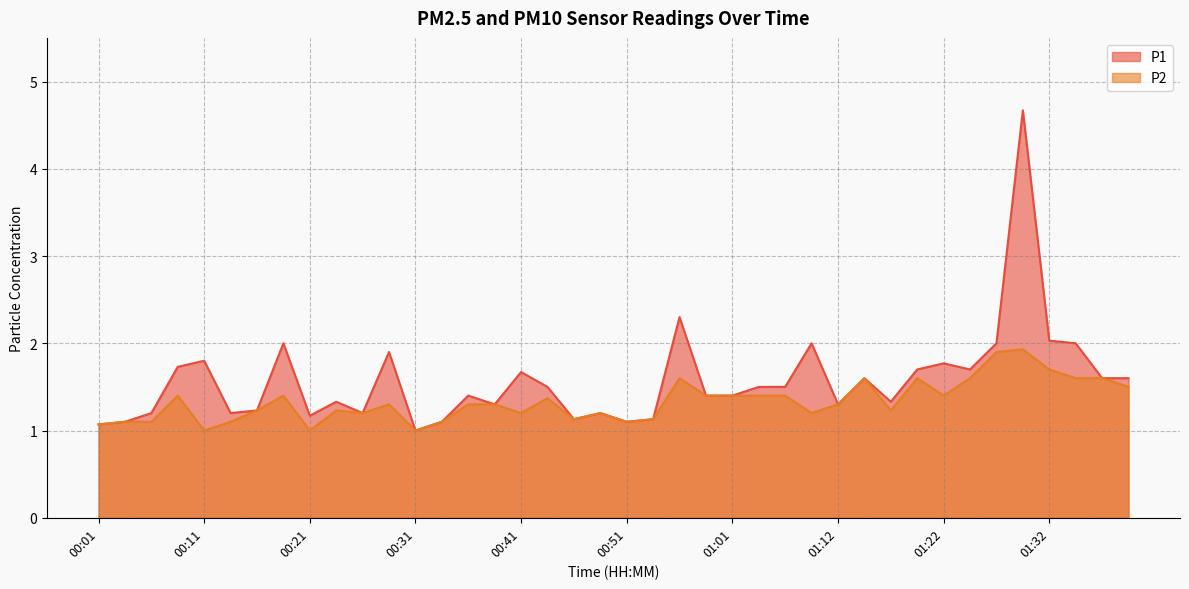

What is the difference between the maximum and minimum values in the P2 series?

0.9